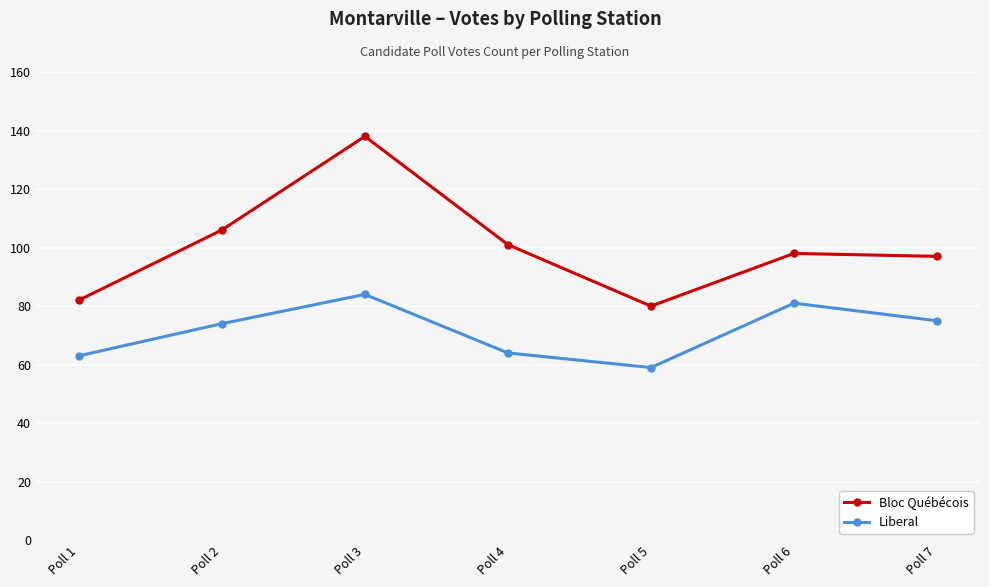

What is the total value across all series at Poll 3?

222